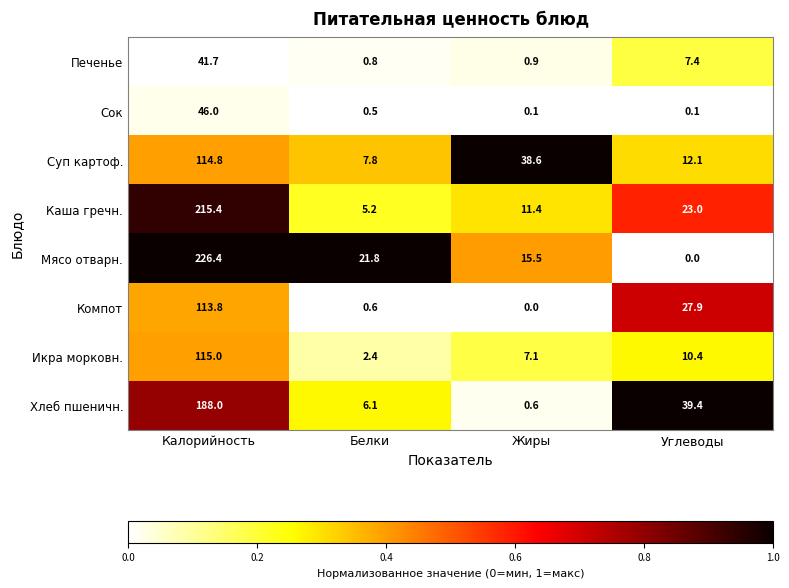

Which series changed the most between Калорийность and Углеводы?

Мясо отварн.